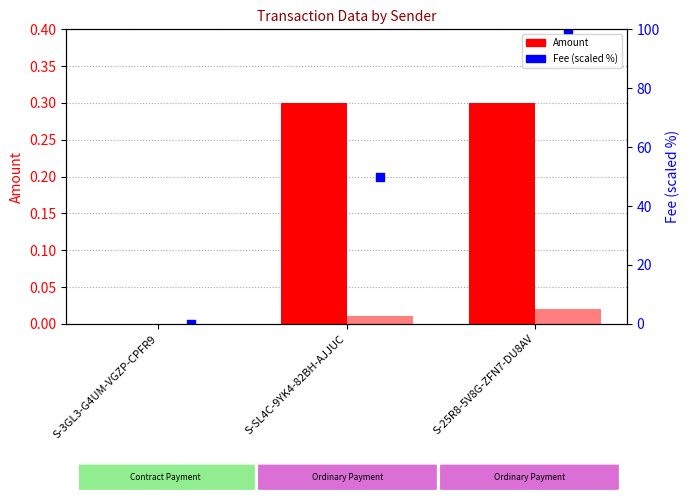

Which series has the largest total across all categories?

Fee (scaled %)